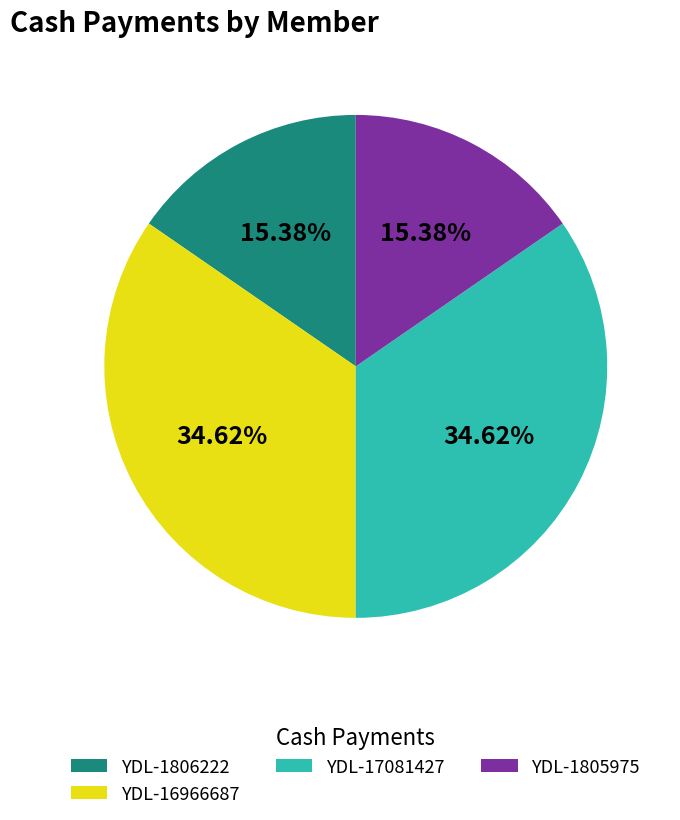

Approximately how many times larger is the value at YDL-1806222 compared to YDL-1805975?

1.0